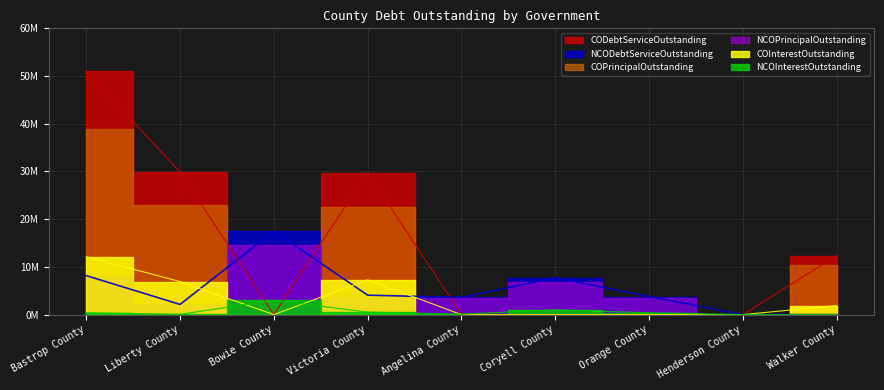

True or false: COPrincipalOutstanding and NCOPrincipalOutstanding cross at least once.

True